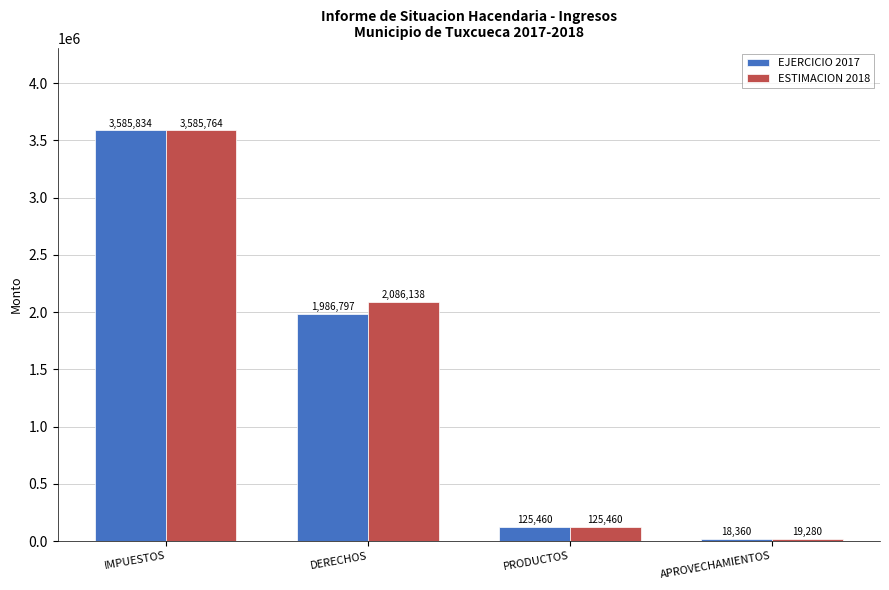

What is the approximate value of ESTIMACION 2018 at PRODUCTOS?

125460.0